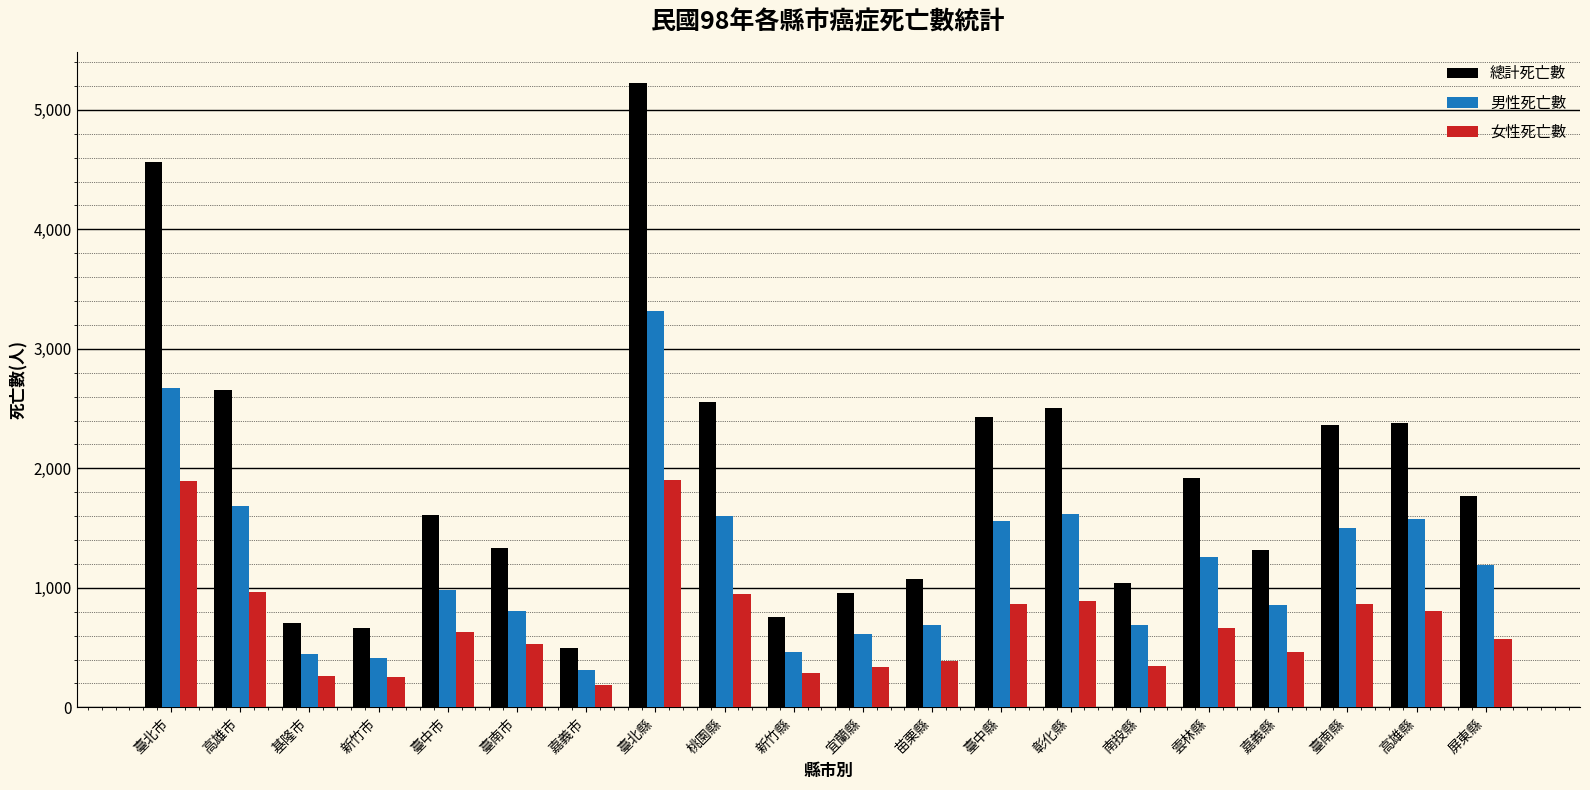

What is the average value of the 女性死亡數 series?

703